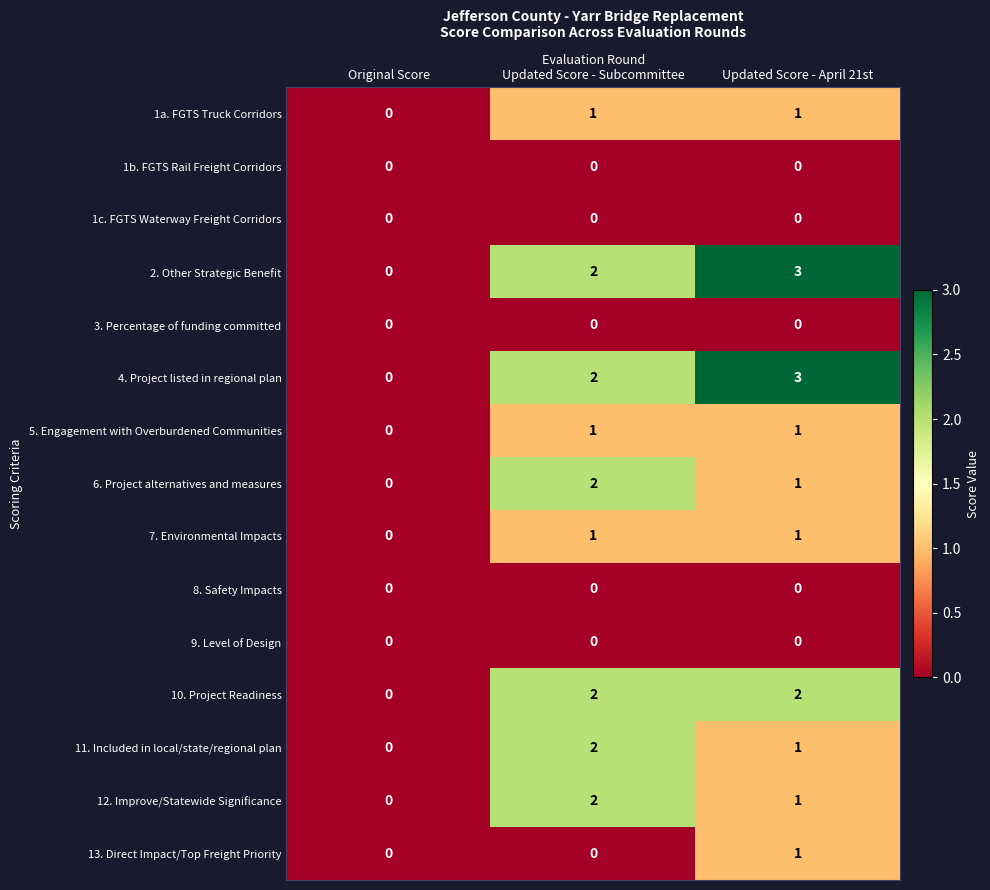

What is the maximum value shown in the chart?

3